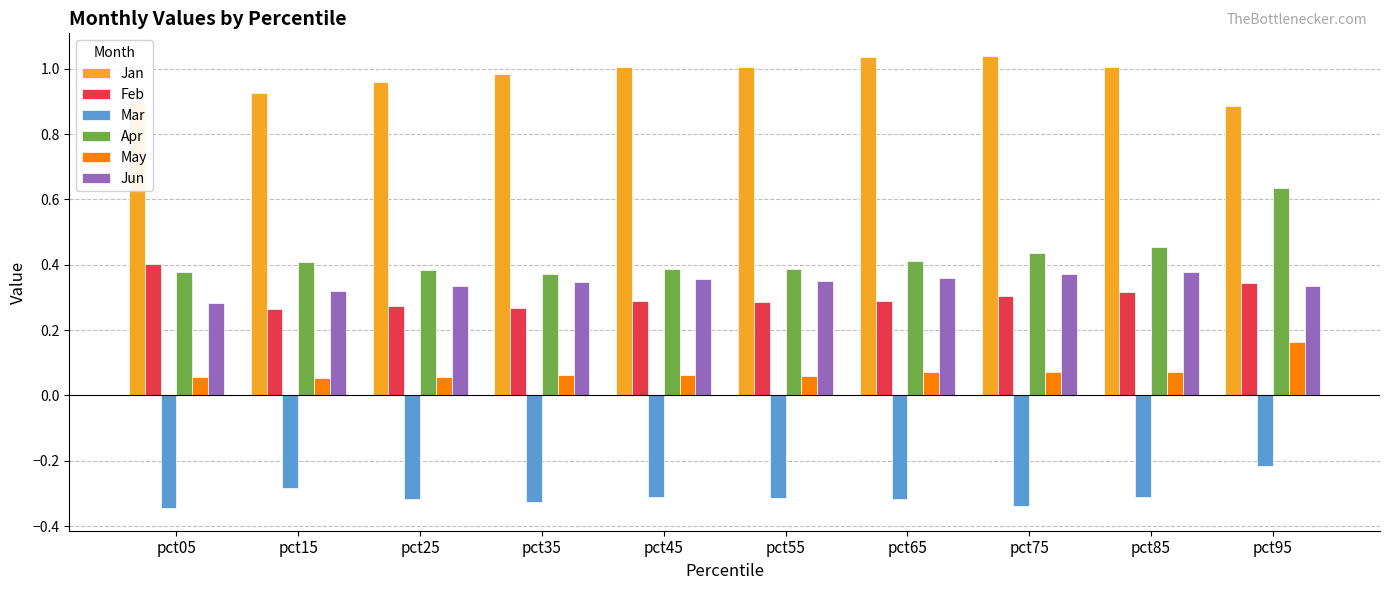

Rank the series at pct85 from lowest to highest value.

Mar, May, Feb, Jun, Apr, Jan